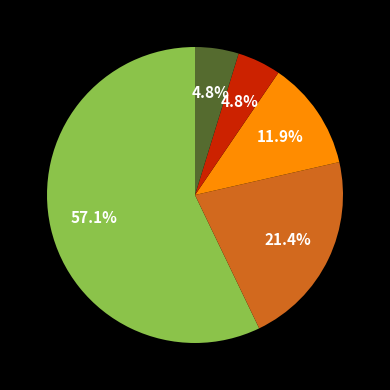

Is there a majority slice in this chart?

Yes